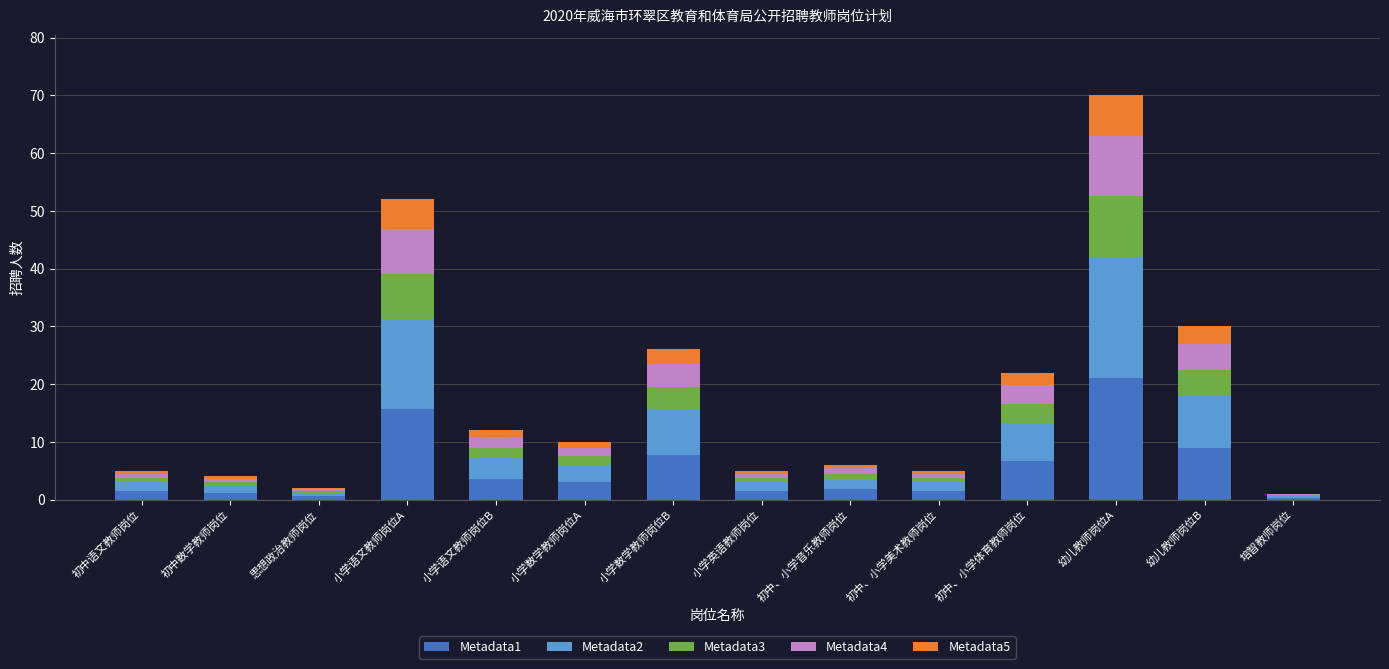

At which category is the sum across all series the highest?

幼儿教师岗位A